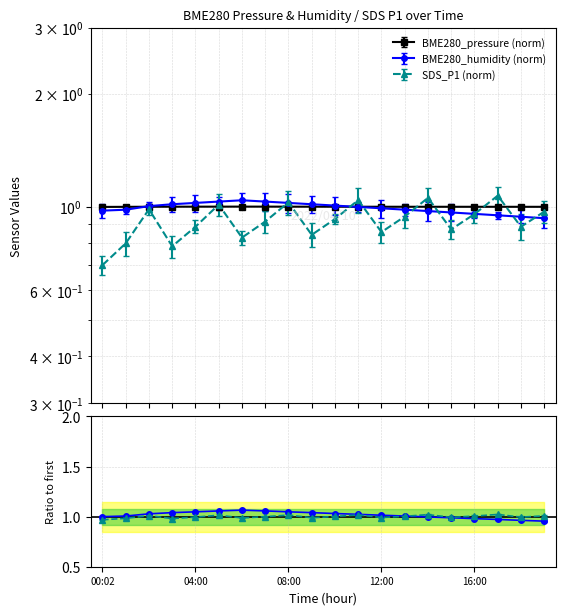

Which series changed the most between 00:02 and 11:00?

SDS_P1